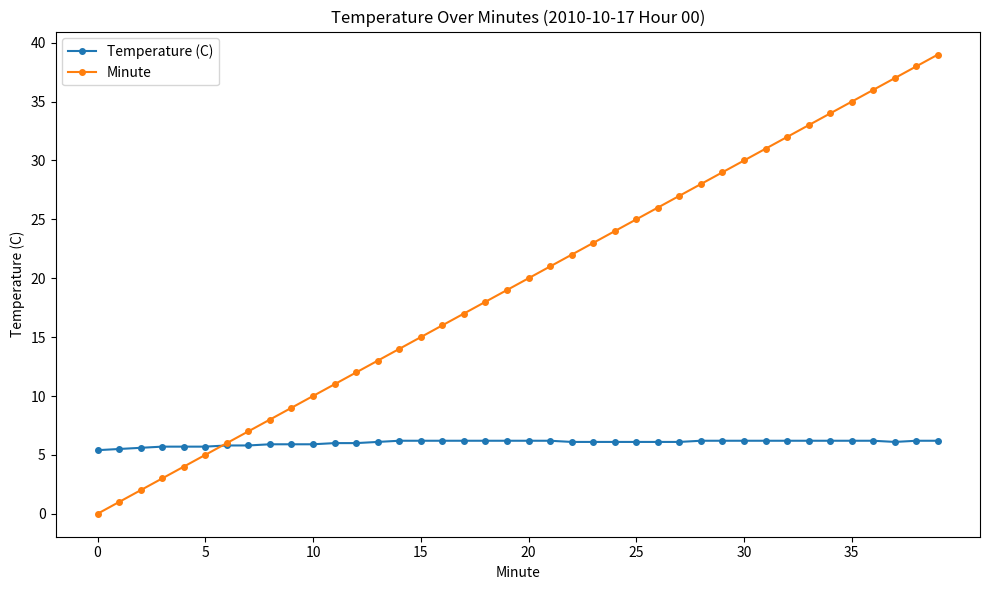

Rank the series by their average value, from lowest to highest.

Temperature (C), Minute